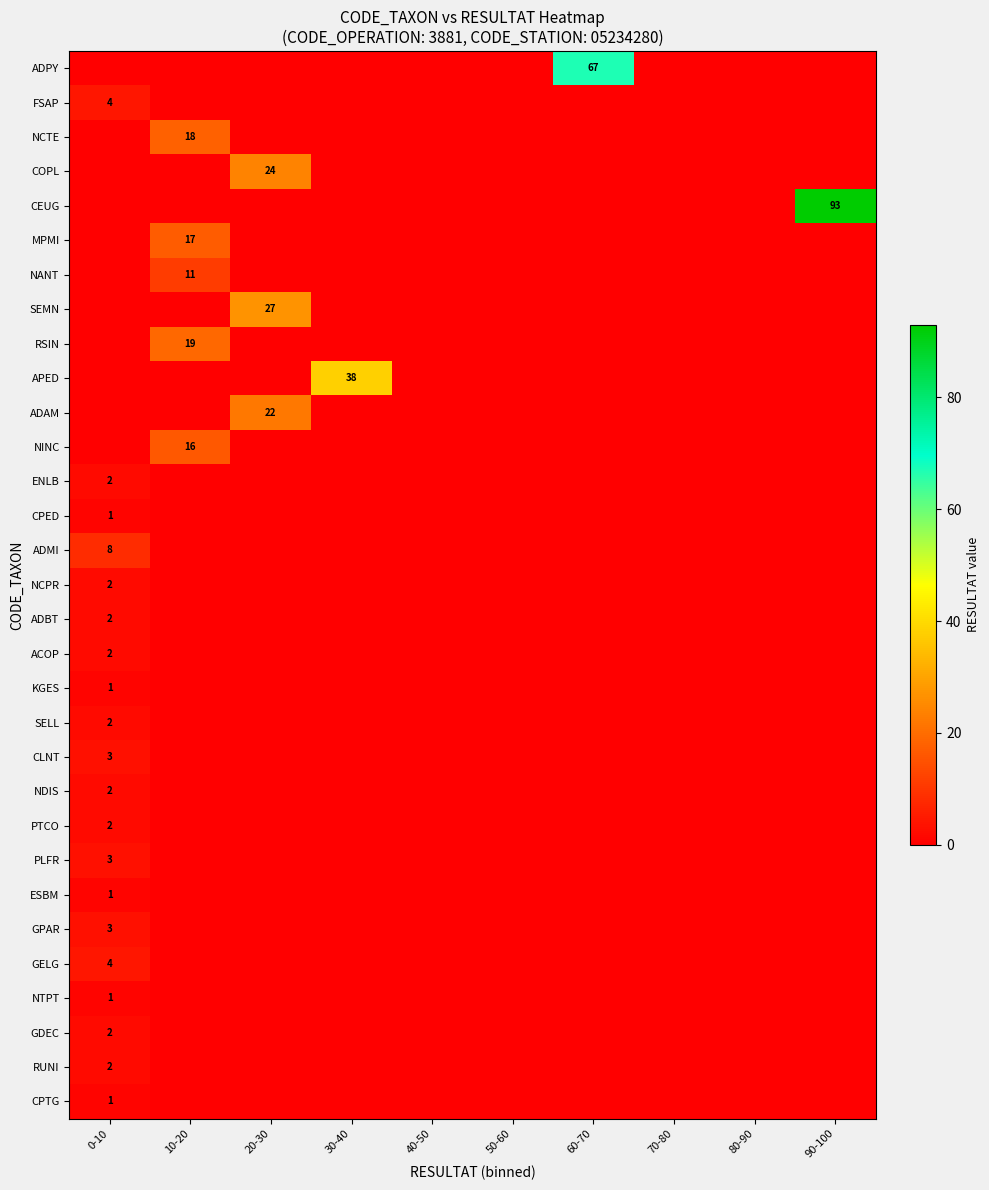

What is the difference between the maximum and minimum values in the ADPY series?

67